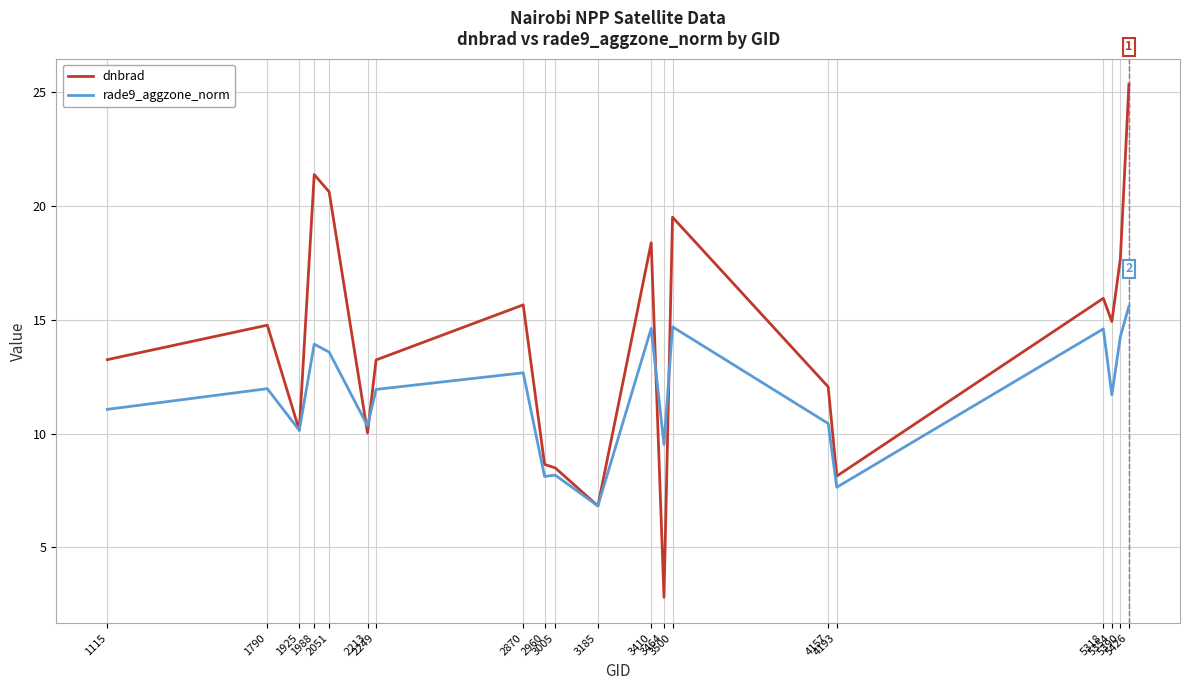

Which series ends up on top after the final intersection of rade9_aggzone_norm and dnbrad?

dnbrad